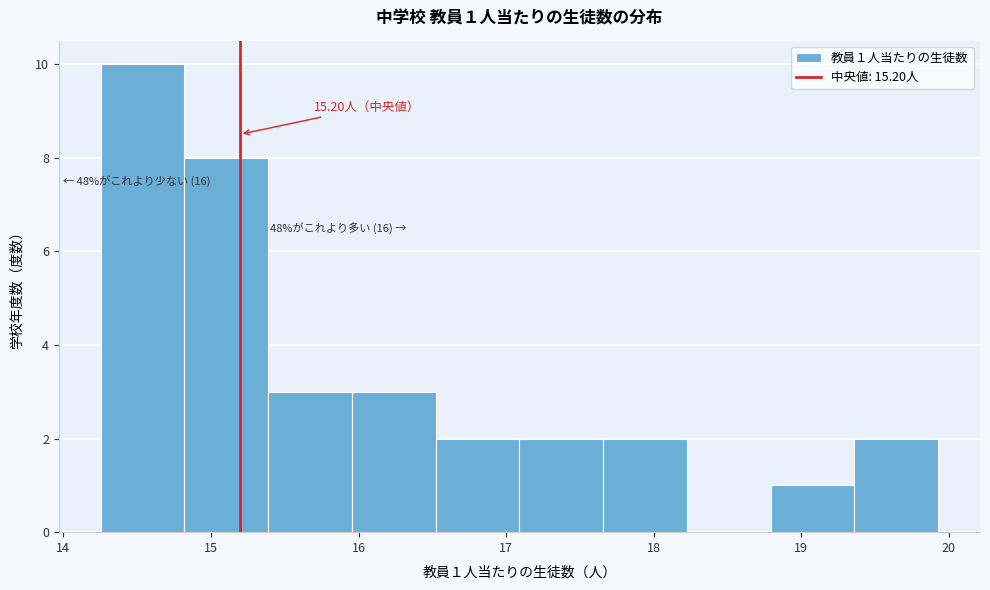

Which range on the x-axis has the tallest bar?

14.3 to 14.8